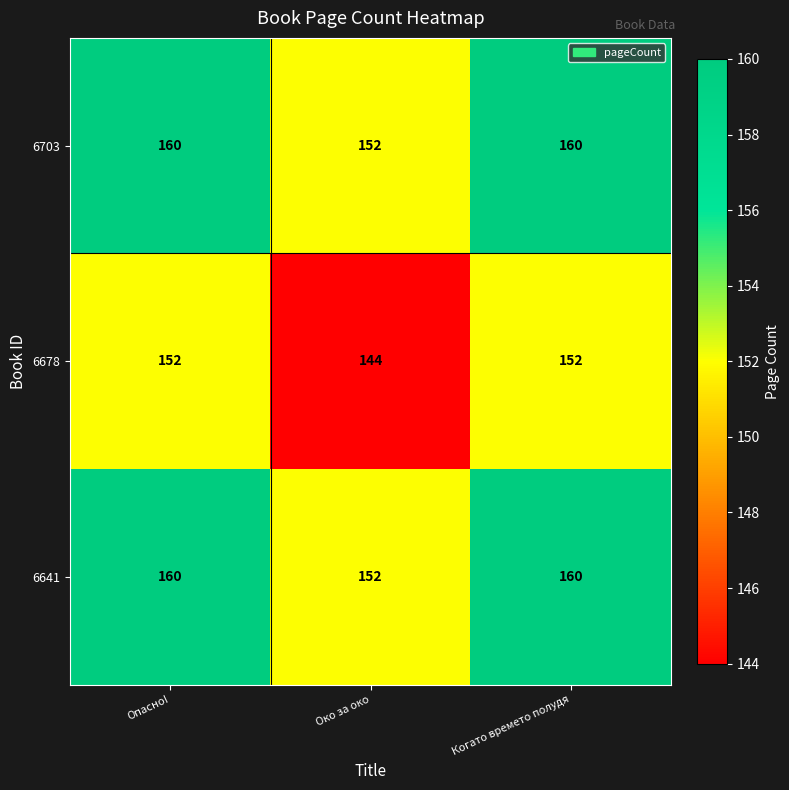

What is the smallest value displayed?

144